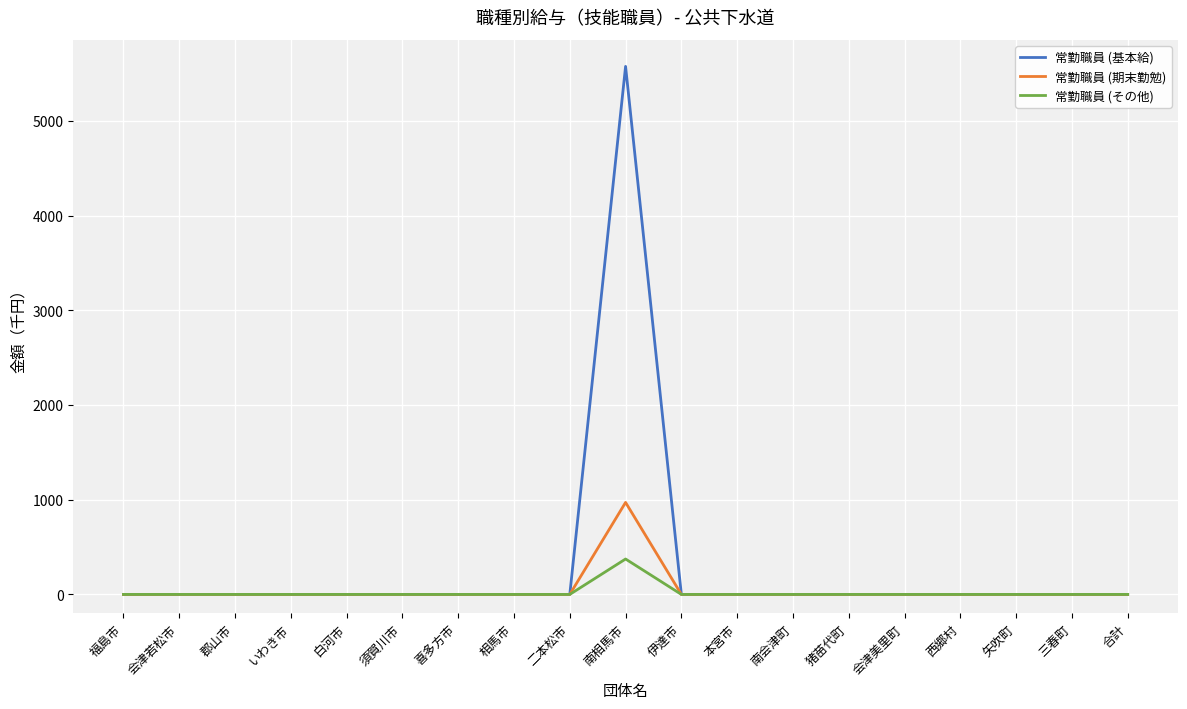

What is the difference between the maximum and minimum values in the 常勤職員 (基本給) series?

5579